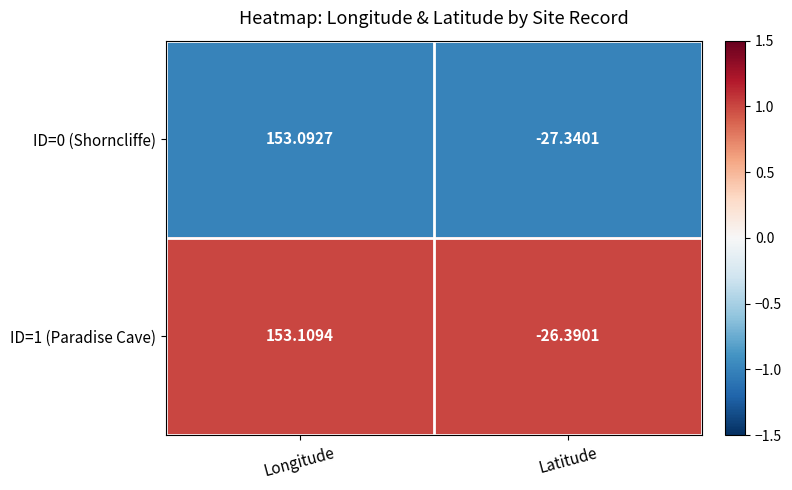

Which series has the largest total across all categories?

ID=1 (Paradise Cave)